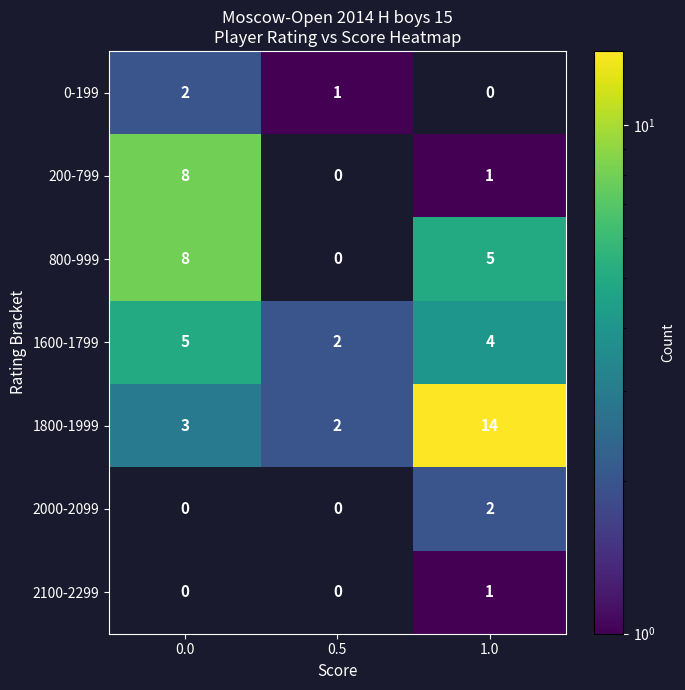

The 1600-1799 series shows 7 at 1.0. True or false?

False